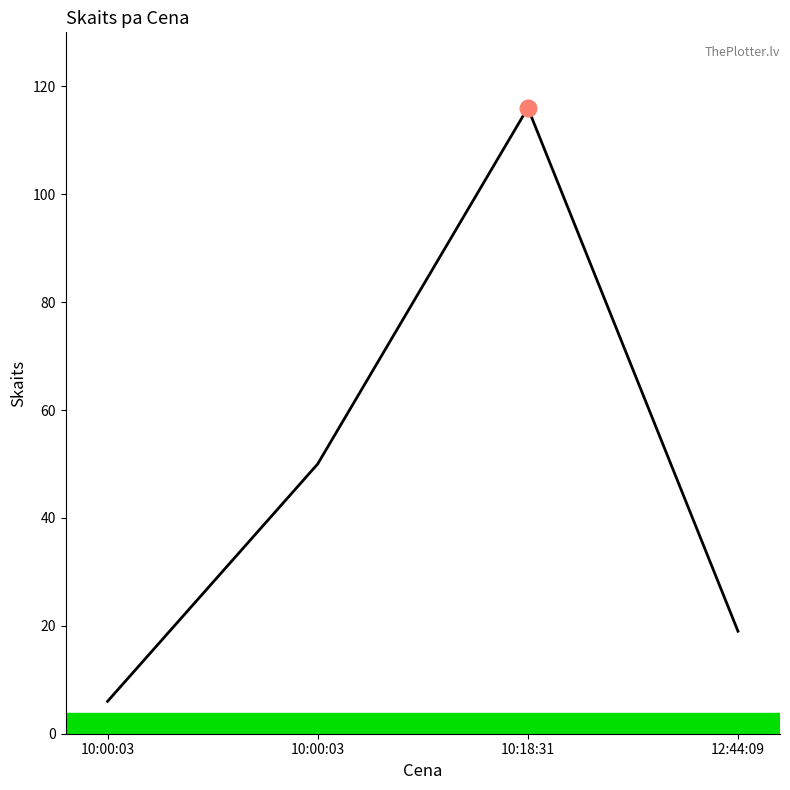

Count the number of data series in this chart.

1